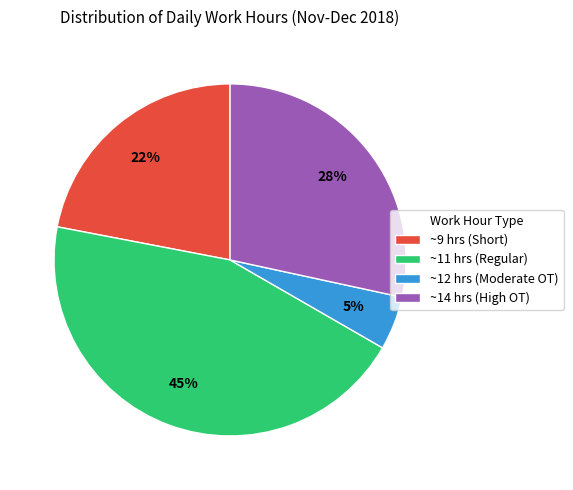

Does ~14 hrs (High OT) represent more than half of the total?

No